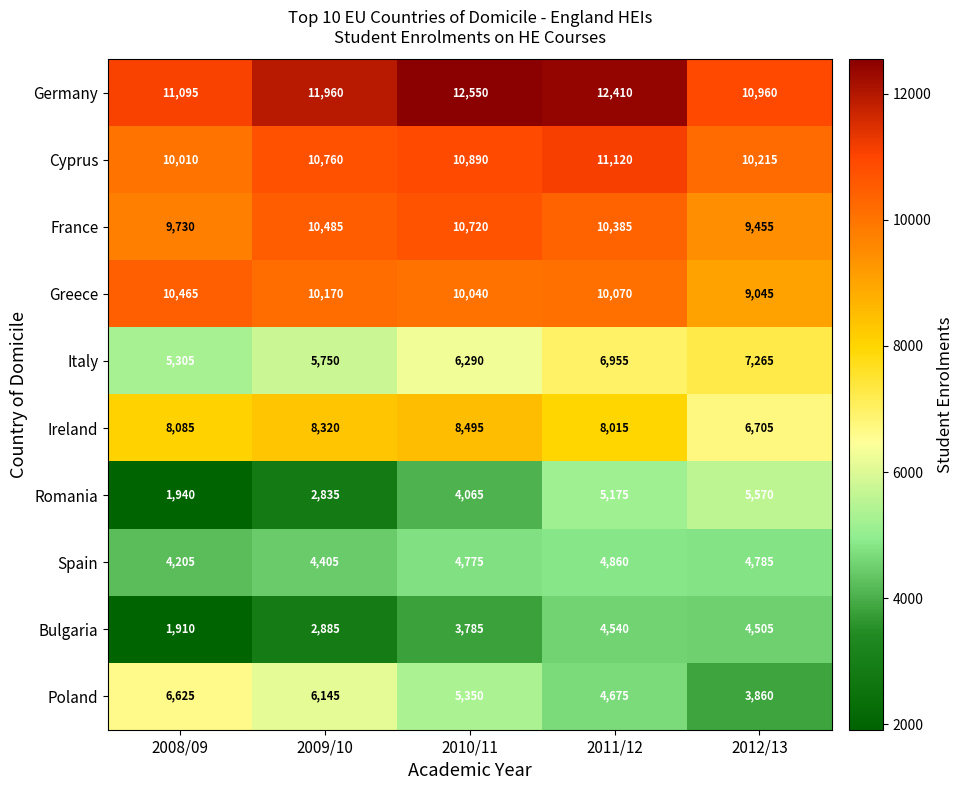

At which category is the sum across all series the highest?

2011/12